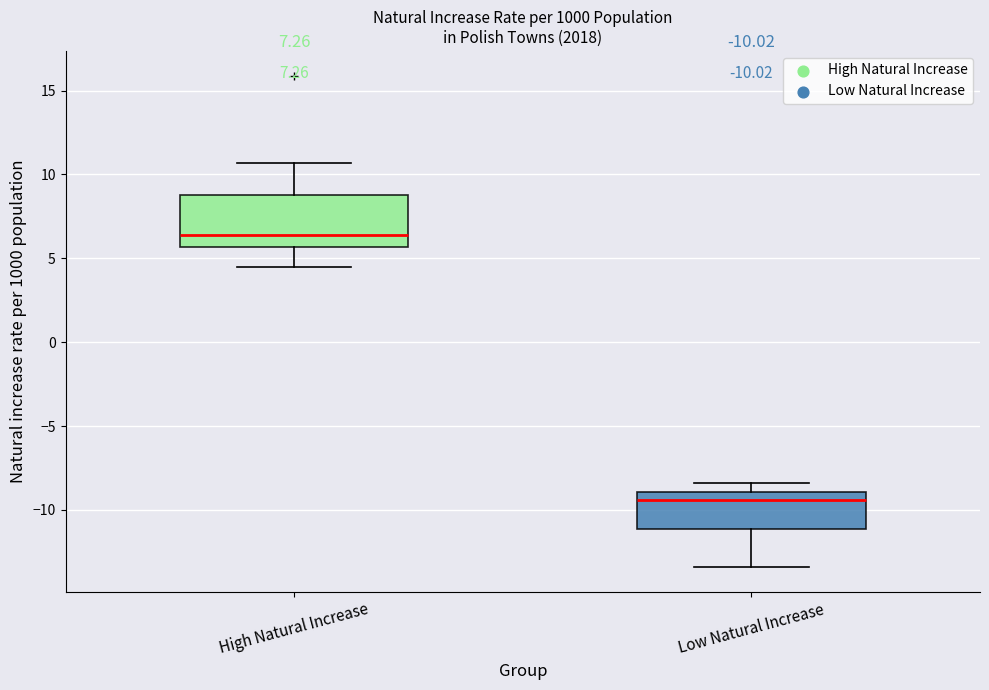

Which box is the tallest, from its lower edge to its upper edge?

High Natural Increase